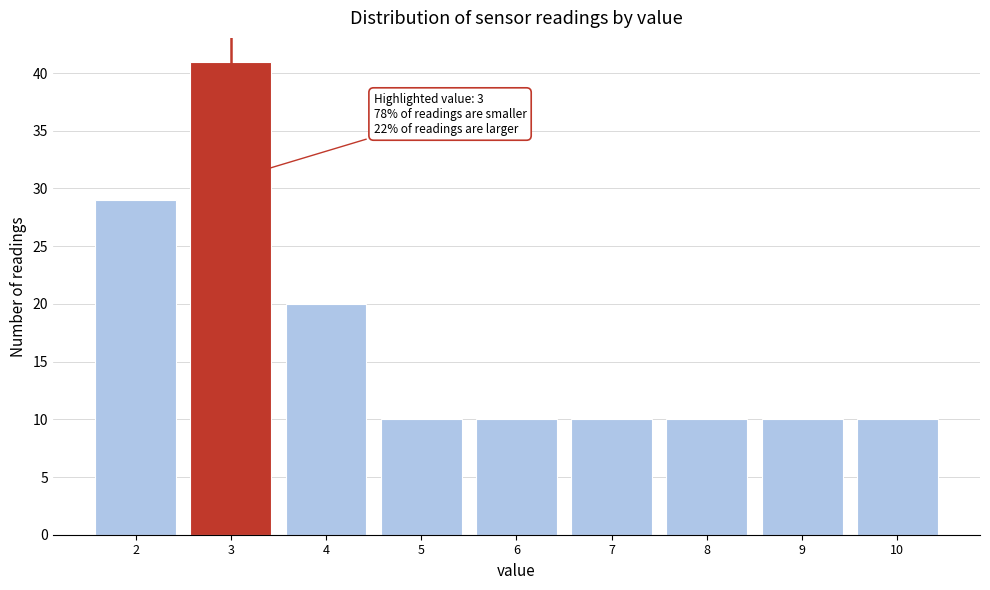

Which range on the x-axis has the tallest bar?

2.5 to 3.5